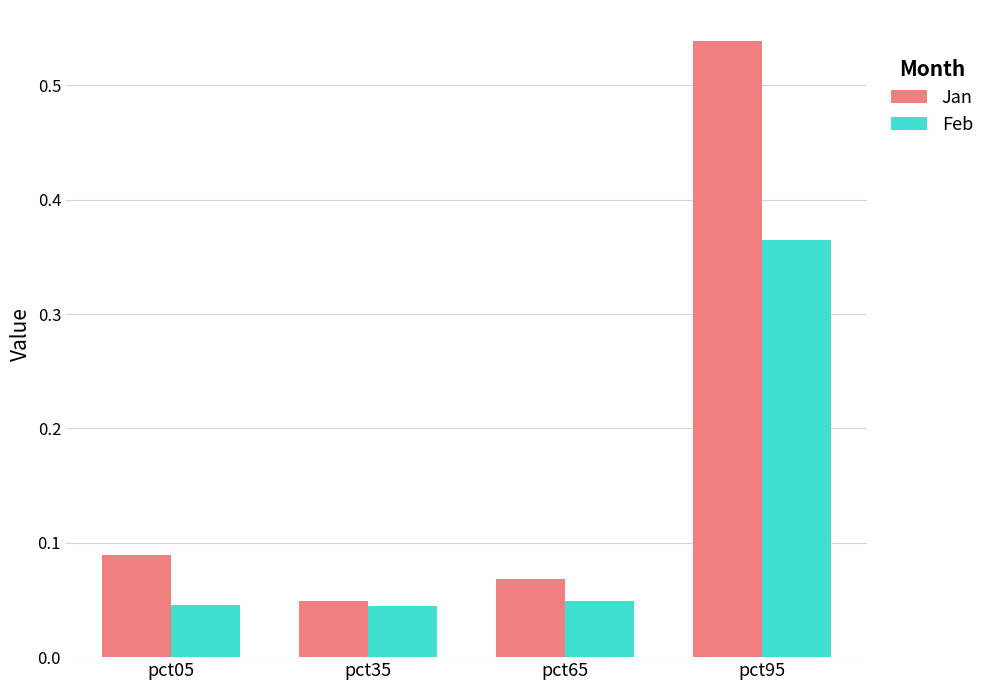

How many bars are there in total?

8